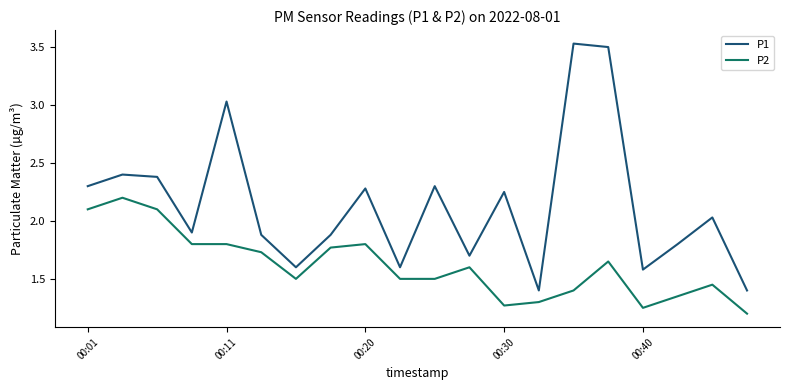

Rank the series by their maximum value, from highest to lowest.

P1, P2